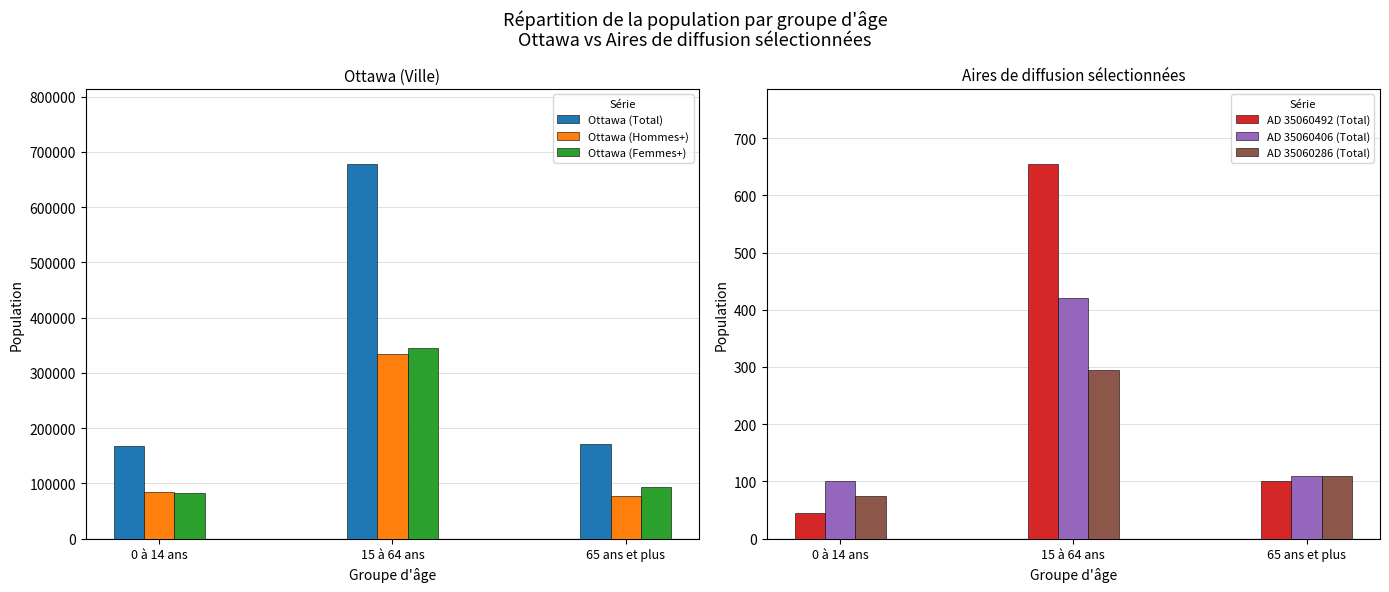

What is the minimum value shown in the chart?

45